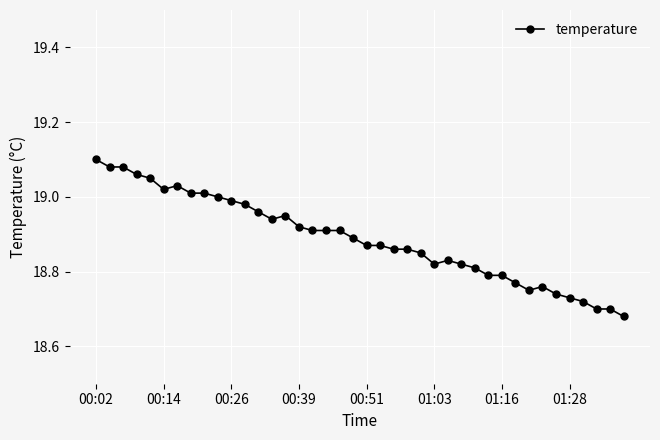

What is the difference between the maximum and minimum values?

0.4